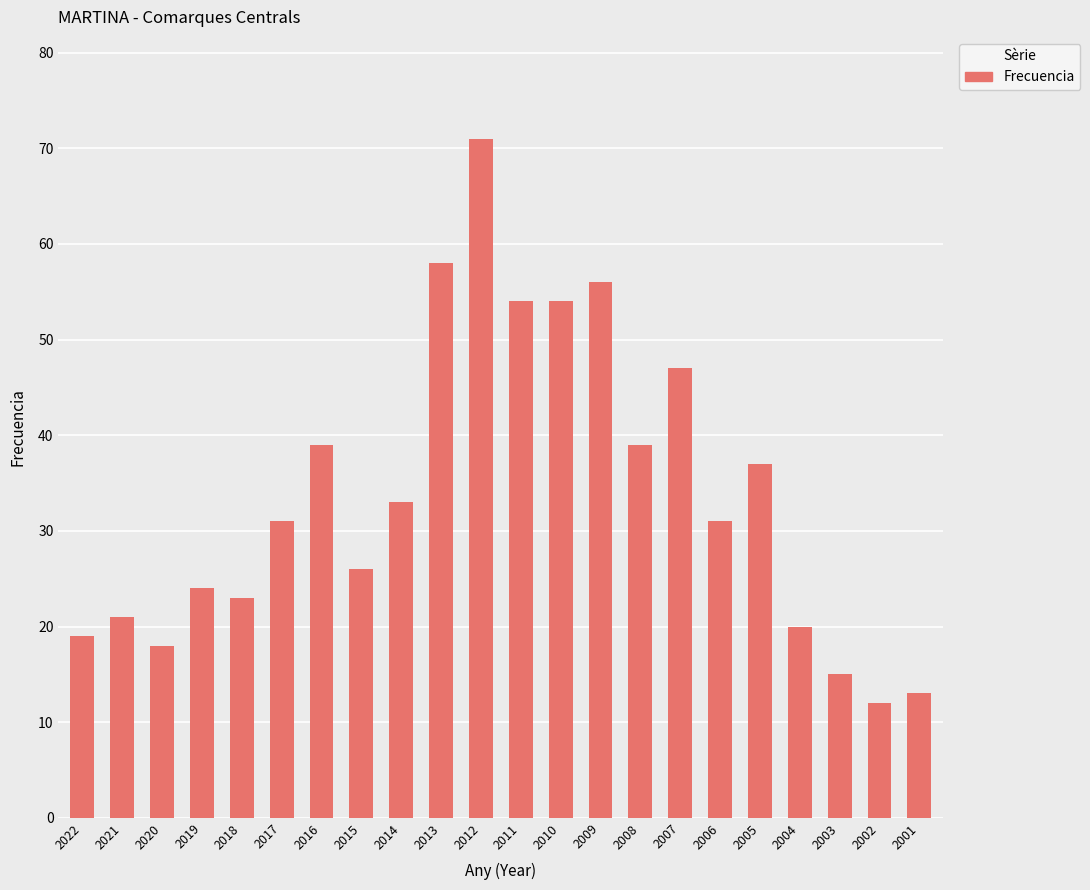

Does the chart contain stacked bars?

No